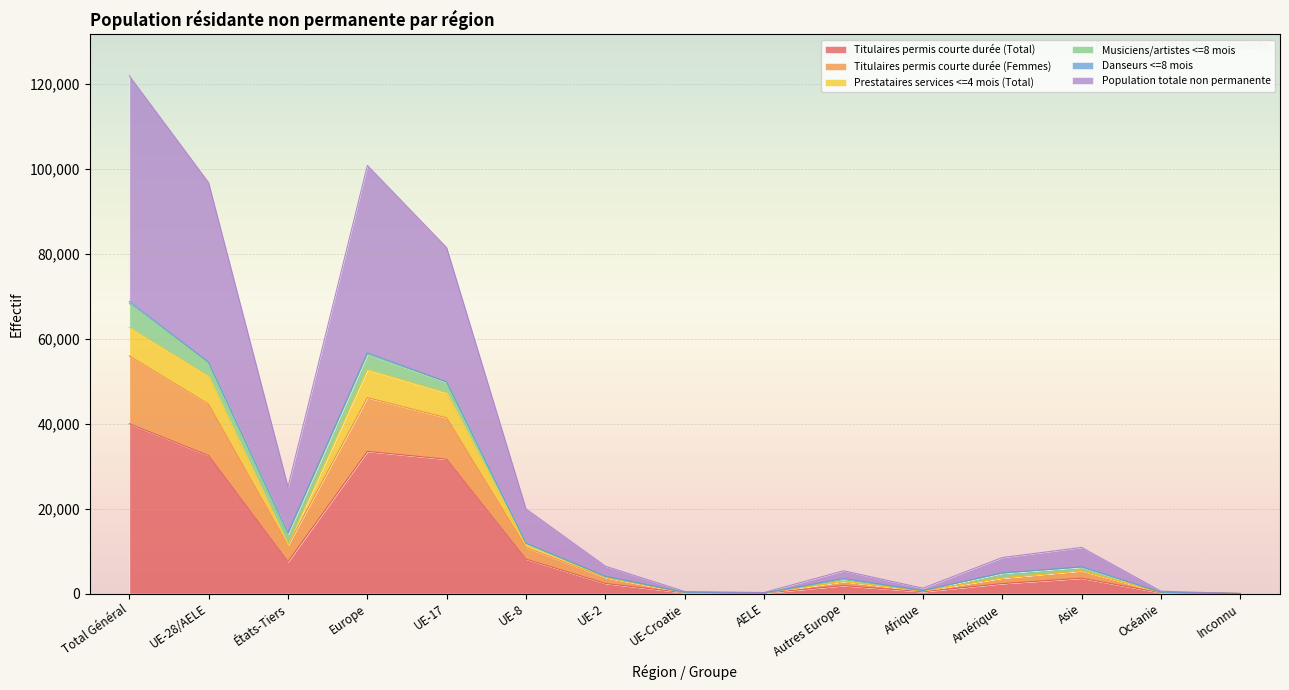

At which category is the sum across all series the highest?

Total Général